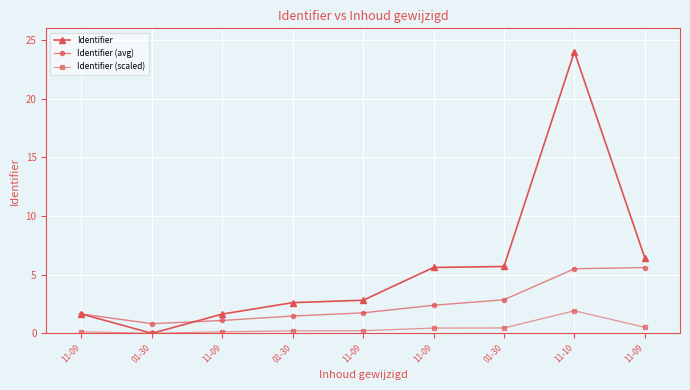

How many values in the Identifier series exceed 2?

6